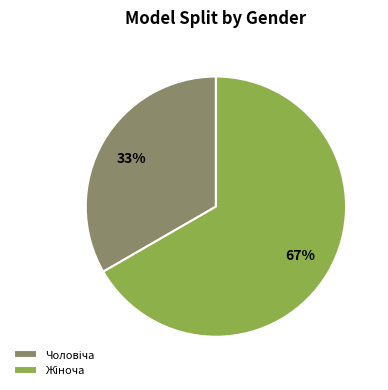

Is there a majority slice in this chart?

Yes